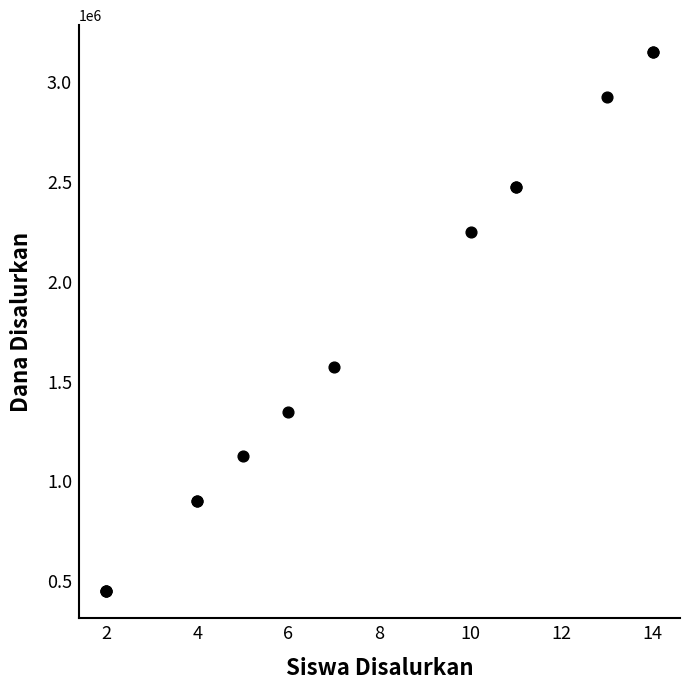

What Y value in the scatter plot is closest to 1800000?

1575000